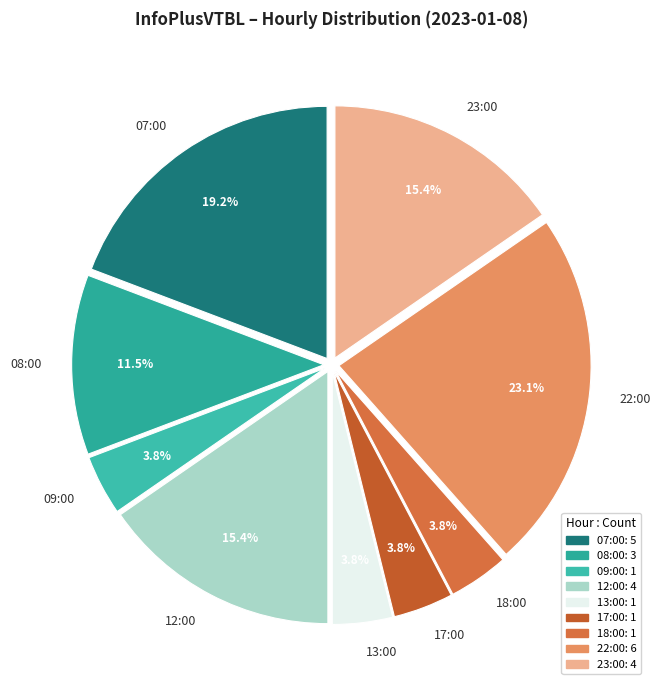

Approximately how many times larger is the value at 08:00 compared to 17:00?

3.0